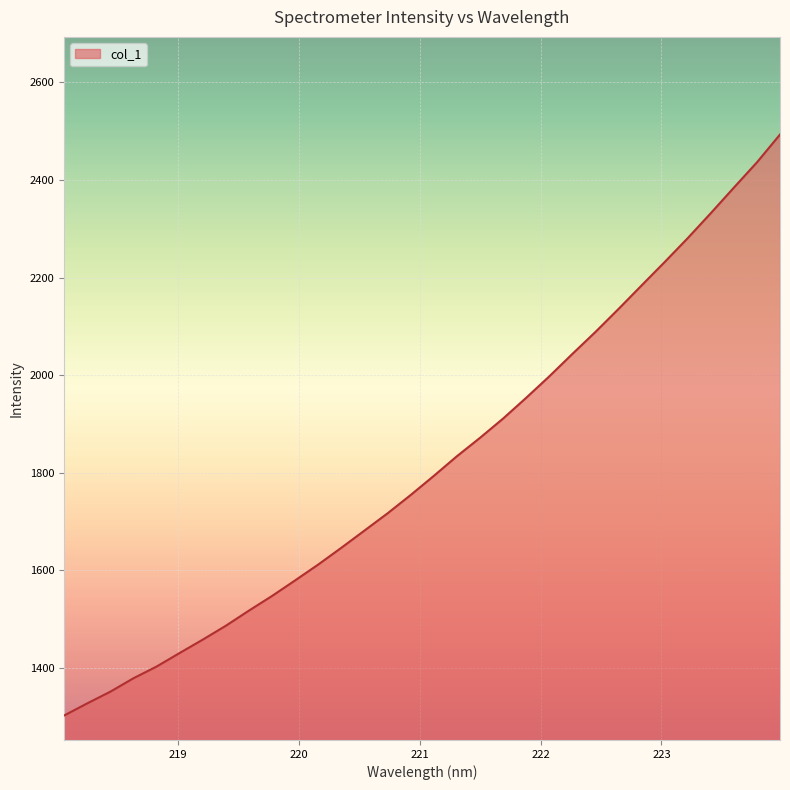

What is the greatest value displayed?

2493.0